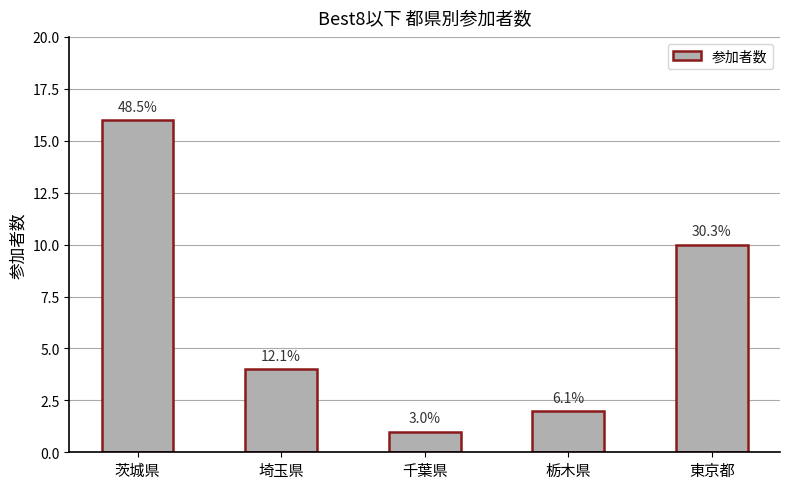

Which category has the highest value across all series?

茨城県